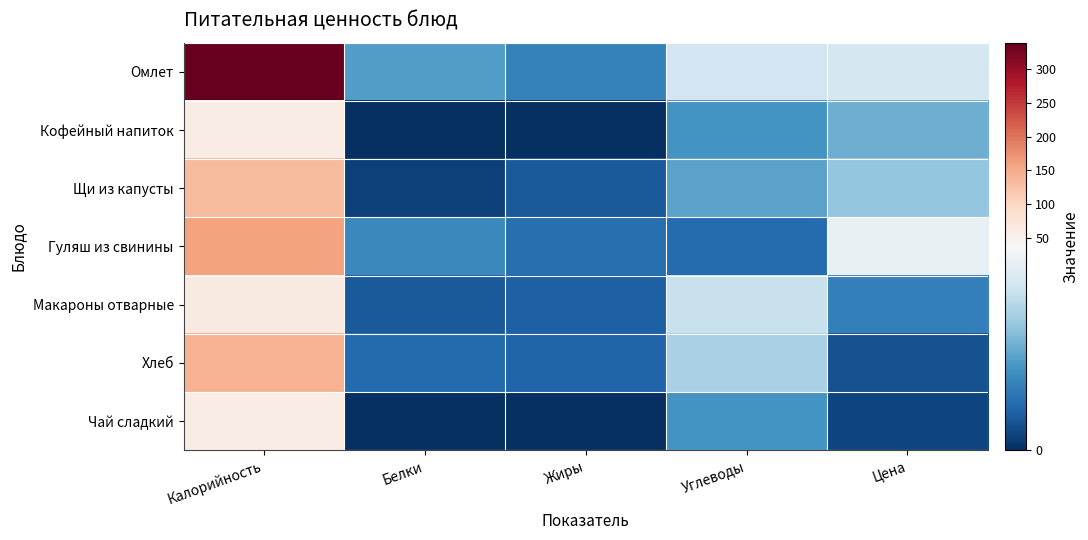

What is the difference between the highest and lowest values at Калорийность?

277.6